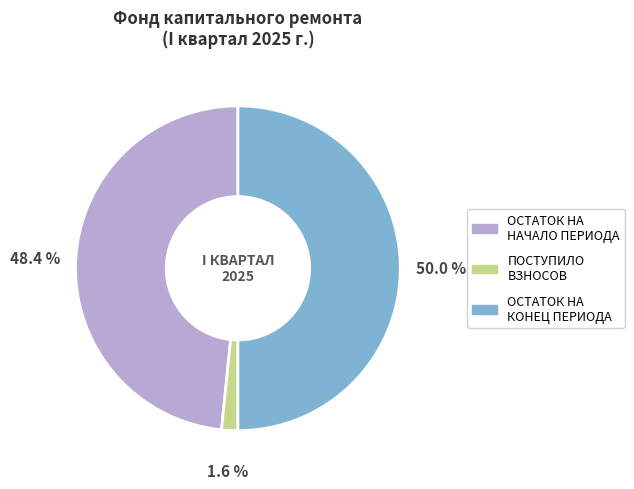

To the nearest percent, what is the difference between the largest and smallest slice percentages?

48%